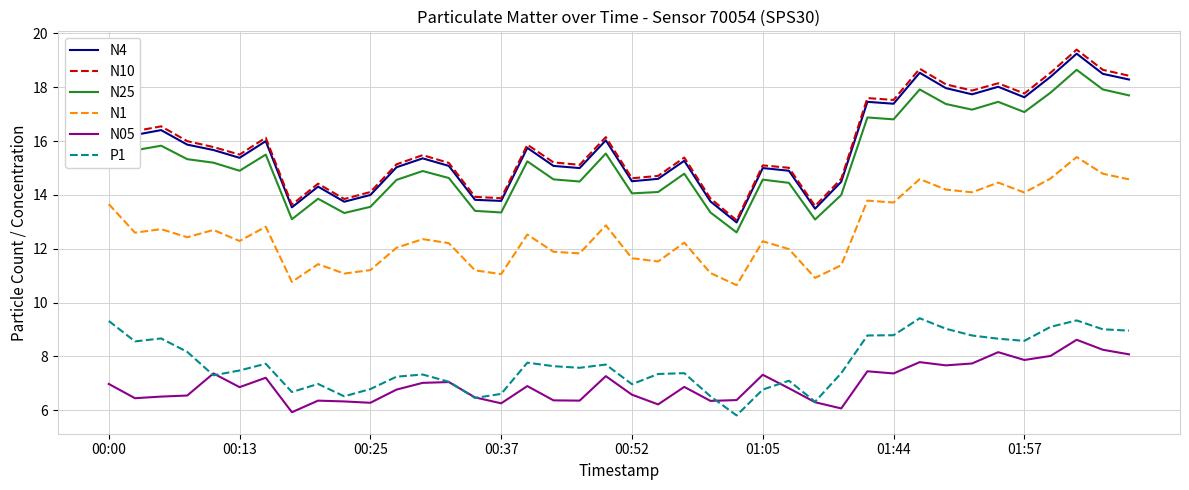

What is the maximum value shown in the chart?

19.4